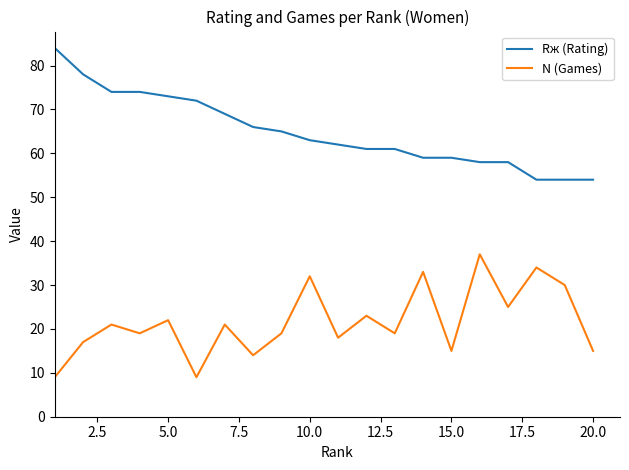

What is the highest value of the N (Games) series?

37